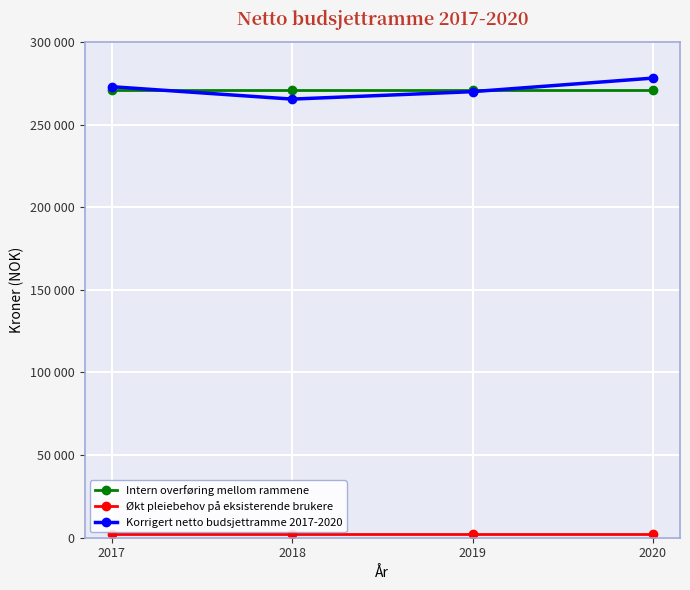

What is the value of the Korrigert netto budsjettramme 2017-2020 point at the 1st from the left?

272900